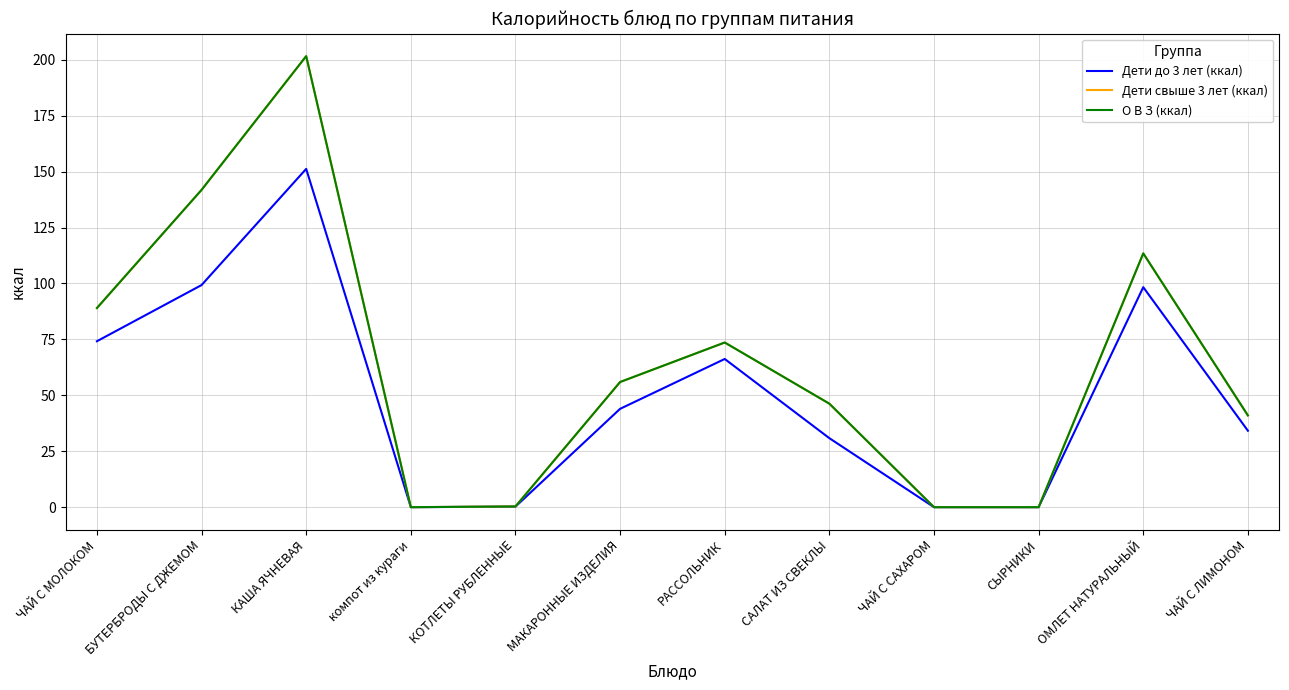

List the labels in order of Дети до 3 лет (ккал) value, smallest first.

компот из кураги, ЧАЙ С САХАРОМ, СЫРНИКИ, КОТЛЕТЫ РУБЛЕННЫЕ, САЛАТ ИЗ СВЕКЛЫ, ЧАЙ С ЛИМОНОМ, МАКАРОННЫЕ ИЗДЕЛИЯ, РАССОЛЬНИК, ЧАЙ С МОЛОКОМ, ОМЛЕТ НАТУРАЛЬНЫЙ, БУТЕРБРОДЫ С ДЖЕМОМ, КАША ЯЧНЕВАЯ